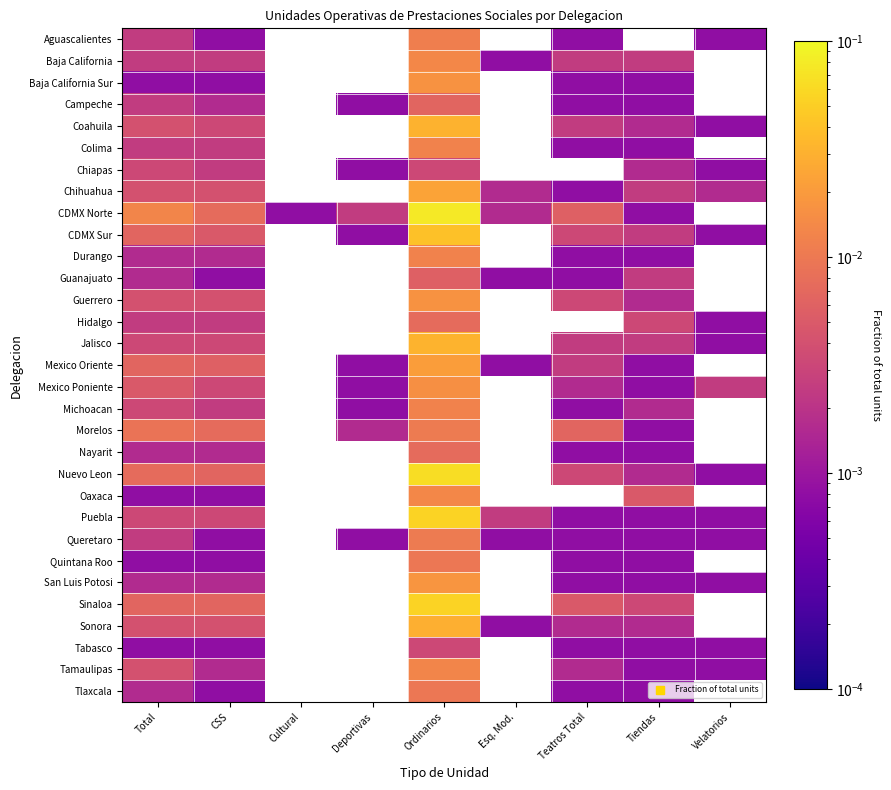

What is the greatest value displayed?

0.1